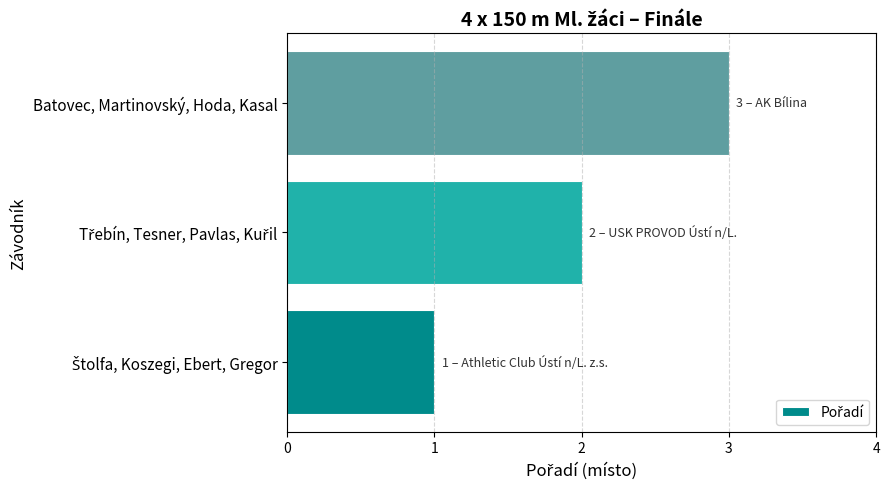

Is it true that the value at Batovec, Martinovský, Hoda, Kasal is 3?

True